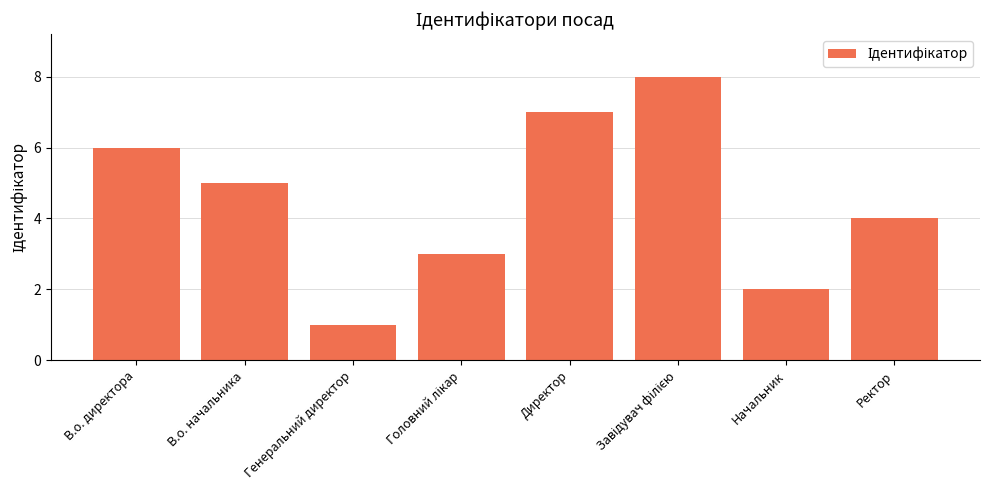

What is the change in value from Генеральний директор to Директор?

+6